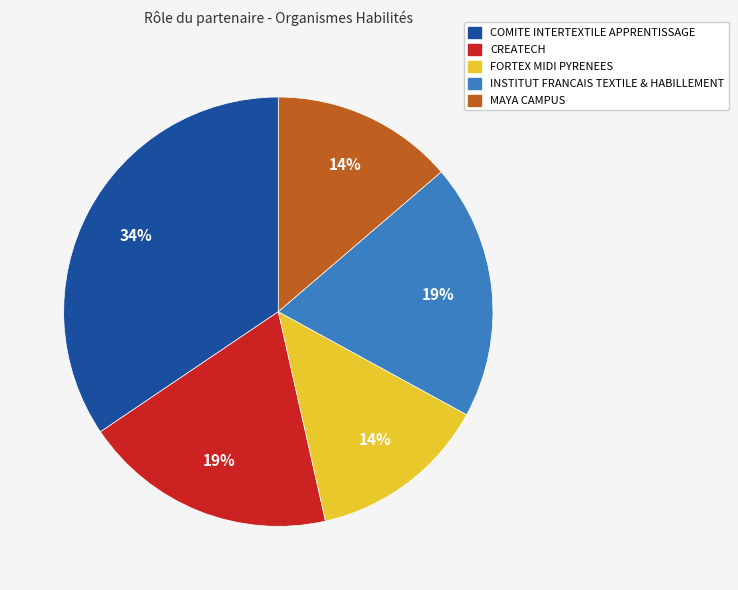

Is the sum of COMITE INTERTEXTILE APPRENTISSAGE and MAYA CAMPUS greater than half?

No